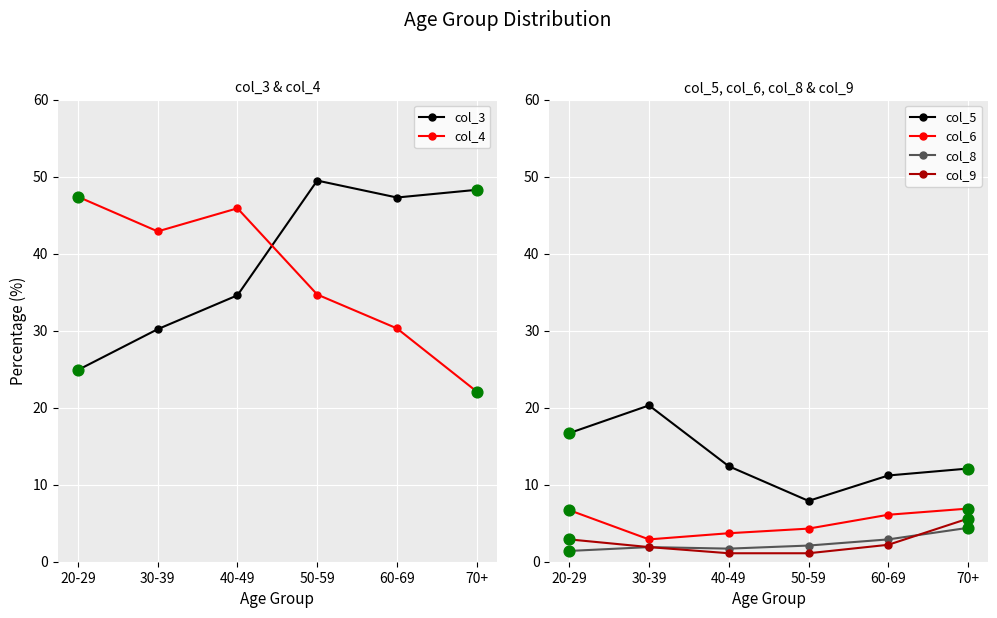

At which category is the sum across all series the highest?

30-39